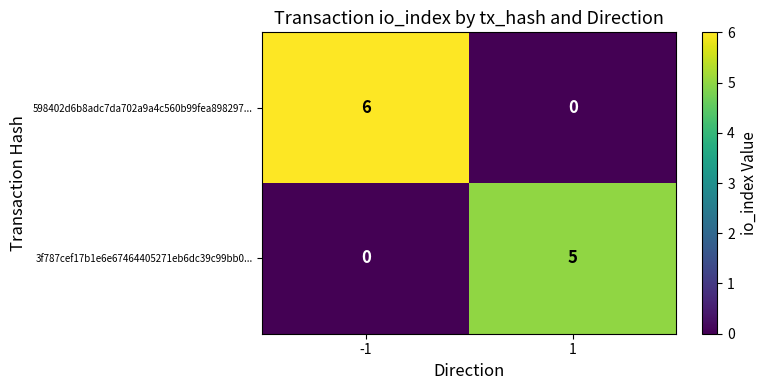

The value of 598402d6b8adc7da702a9a4c560b99fea898297... at 1 is 0. True or false?

True